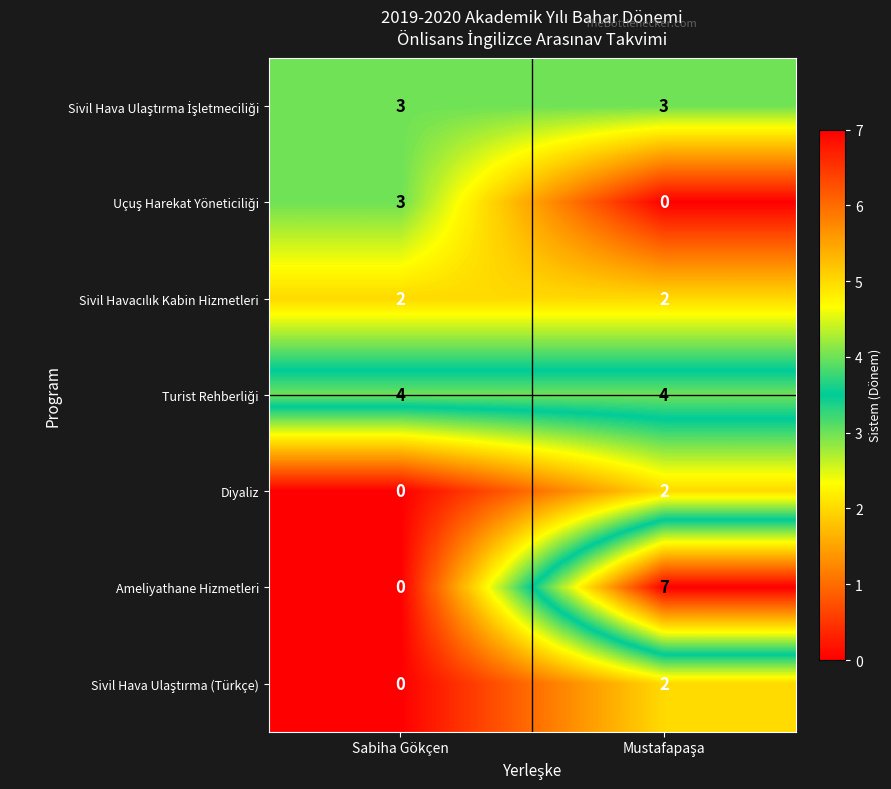

The value of Diyaliz at Sabiha Gökçen is 1. True or false?

False